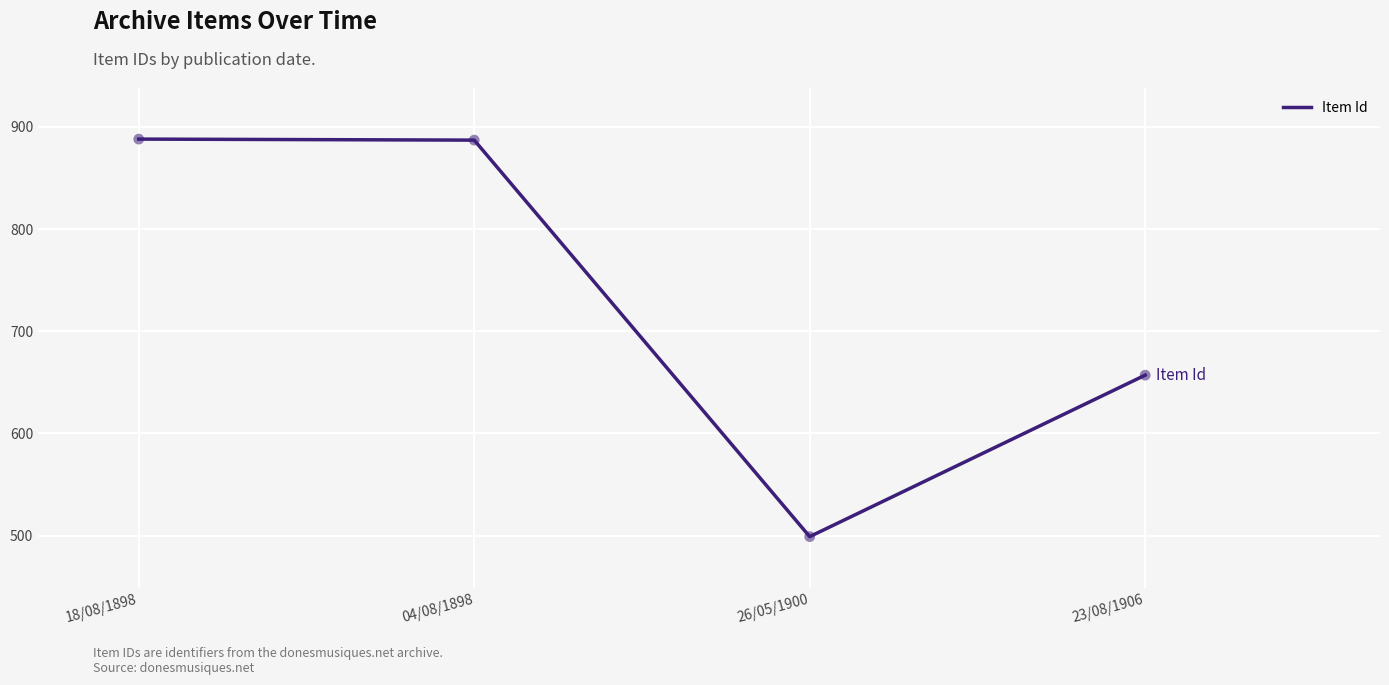

Which has a higher value, 23/08/1906 or 26/05/1900?

23/08/1906